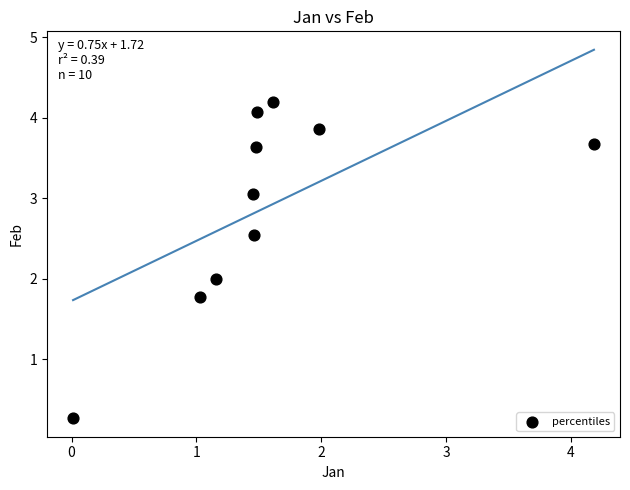

What is the range of X values (max minus min)?

4.2